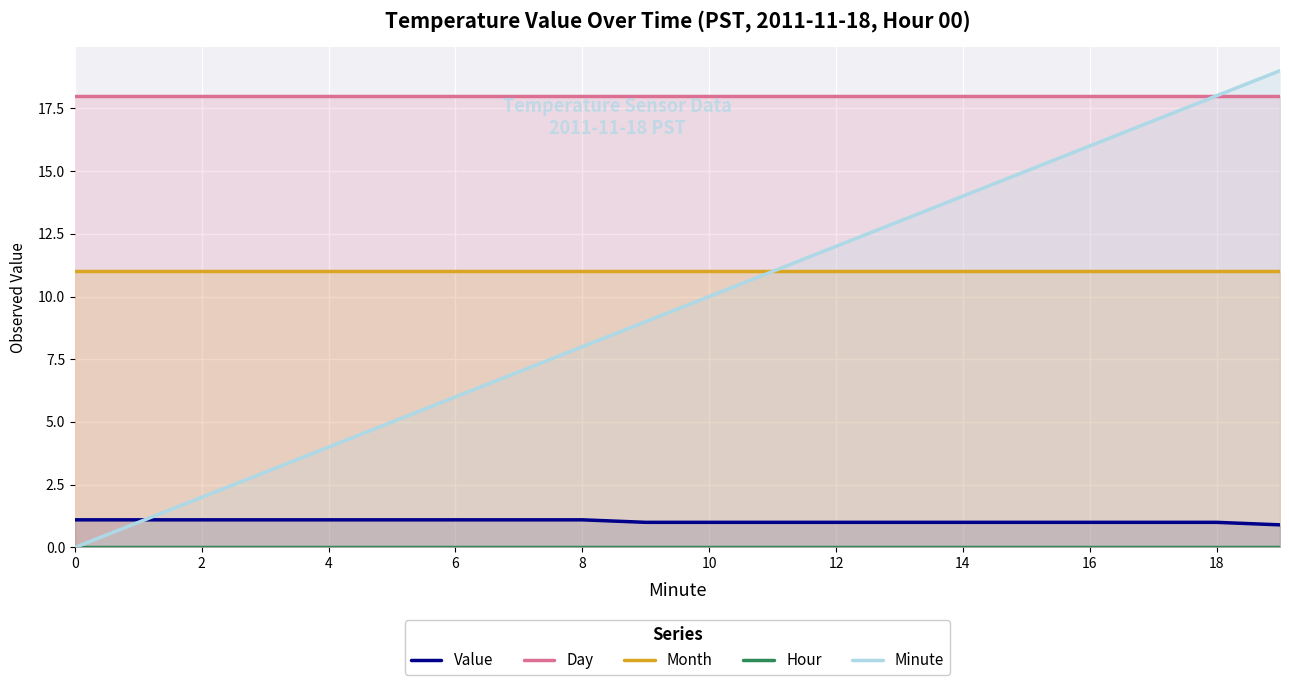

At which category is the sum across all series the highest?

19